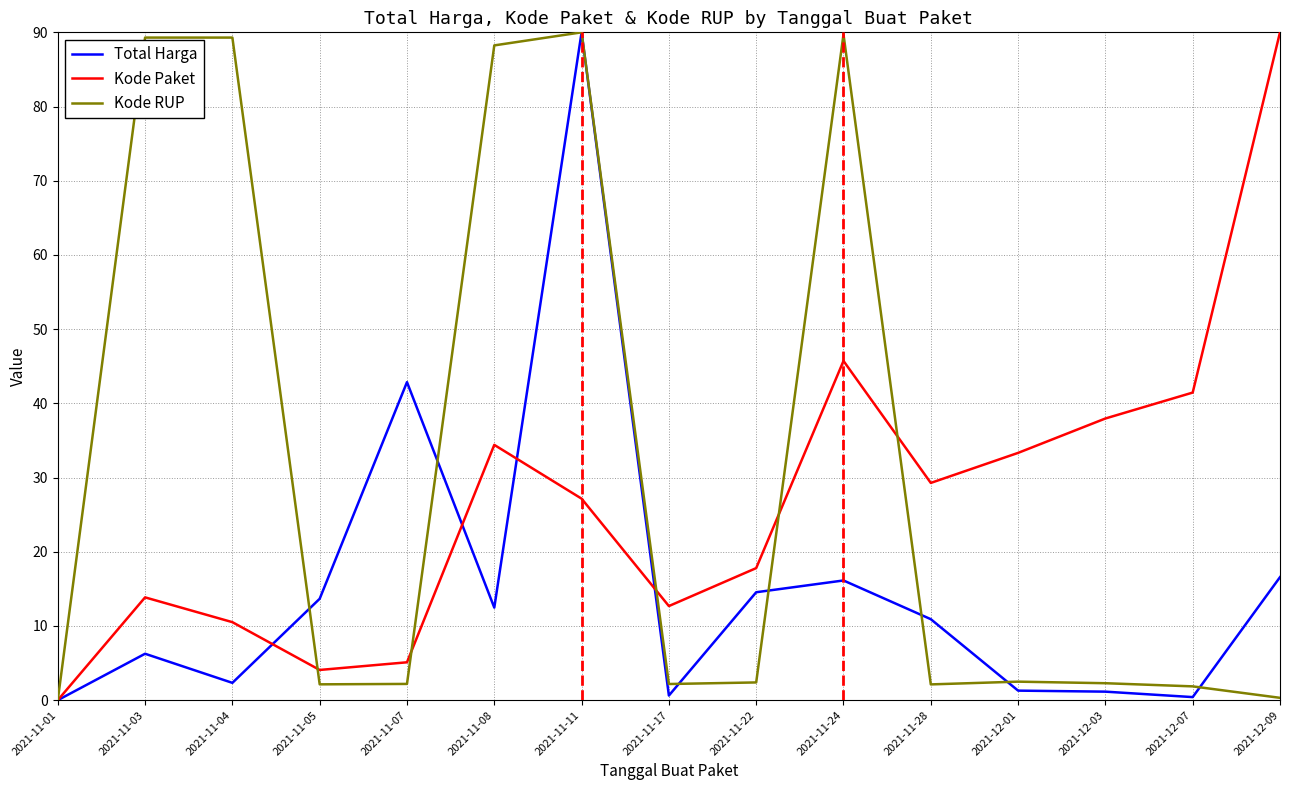

True or false: Total Harga and Kode RUP cross at least once.

True